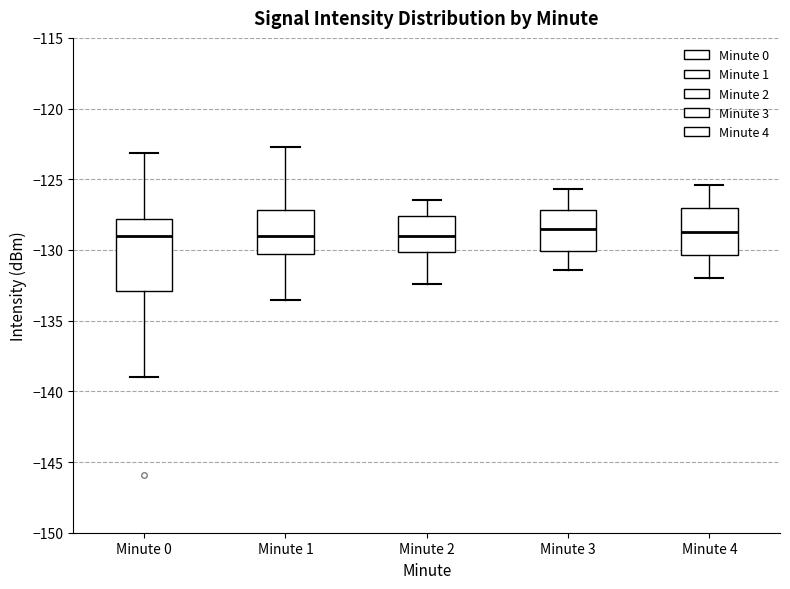

Comparing the boxes themselves (not the whiskers), which one is the tallest?

Minute 0